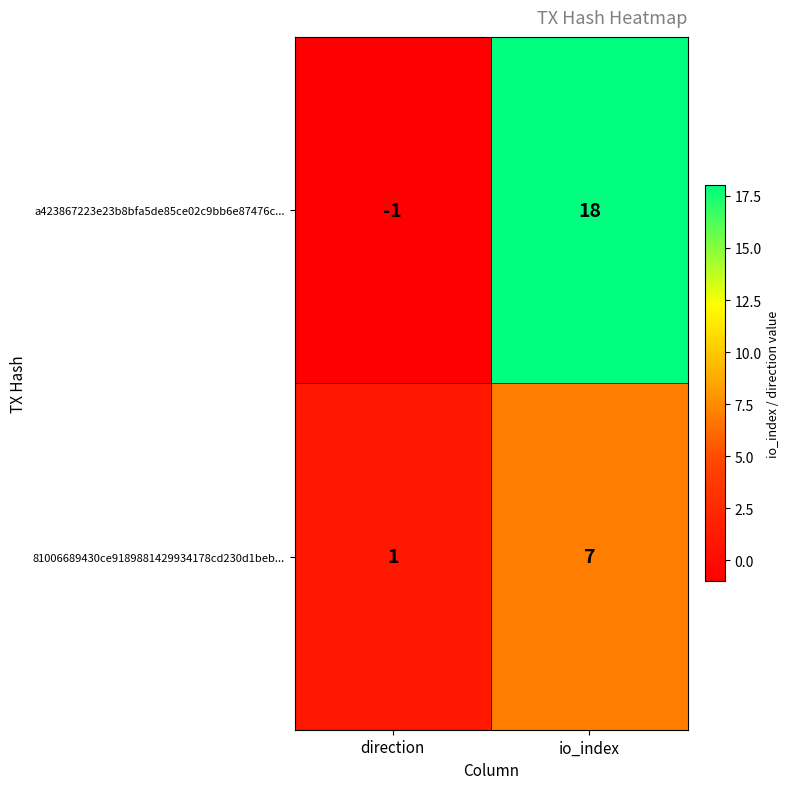

At which category is the sum across all series the highest?

io_index